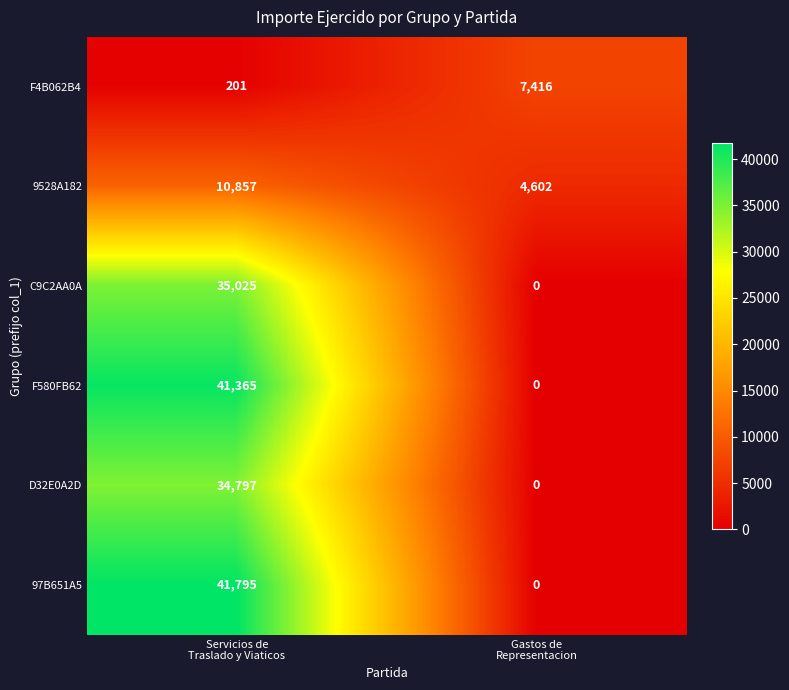

At how many categories does at least one series exceed 15267?

1